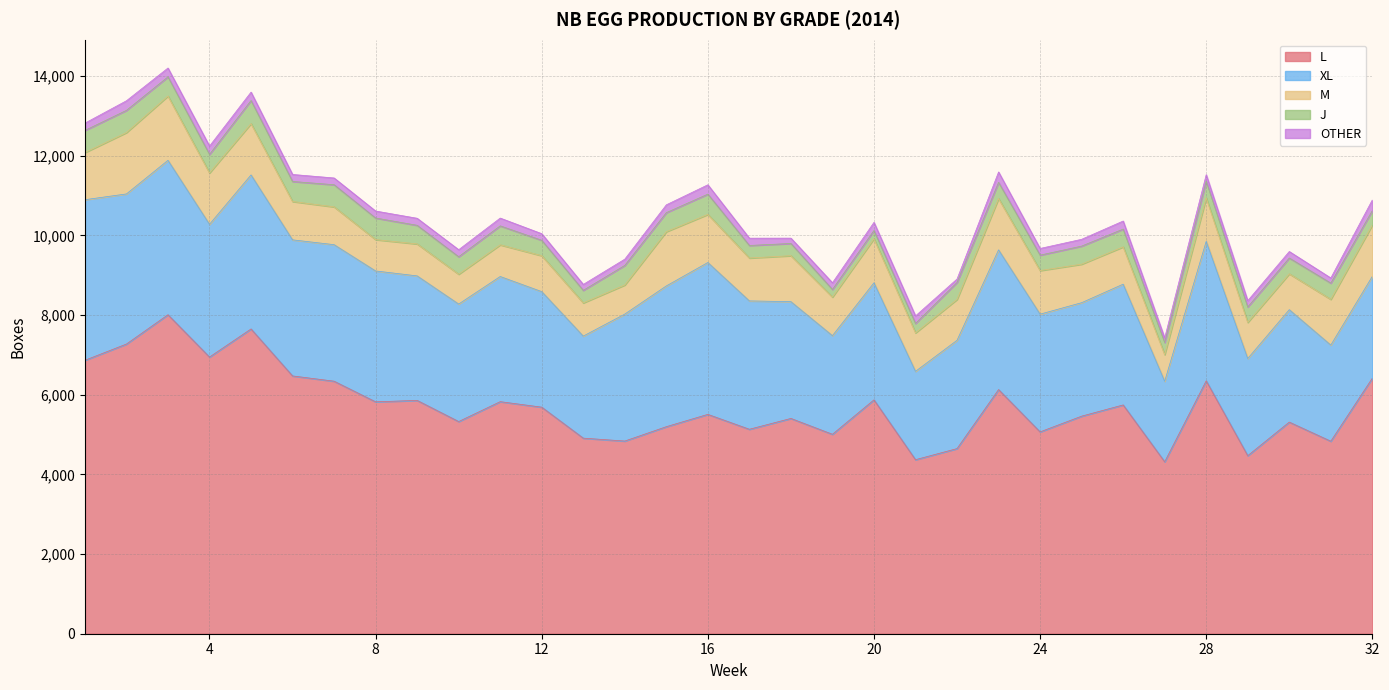

Which category has the lowest value in the M series?

27